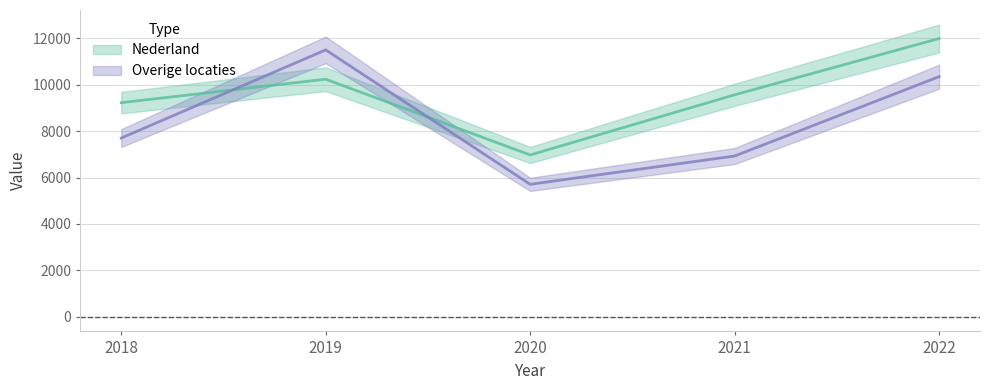

What is the spread (max minus min) of values at 2020?

1264